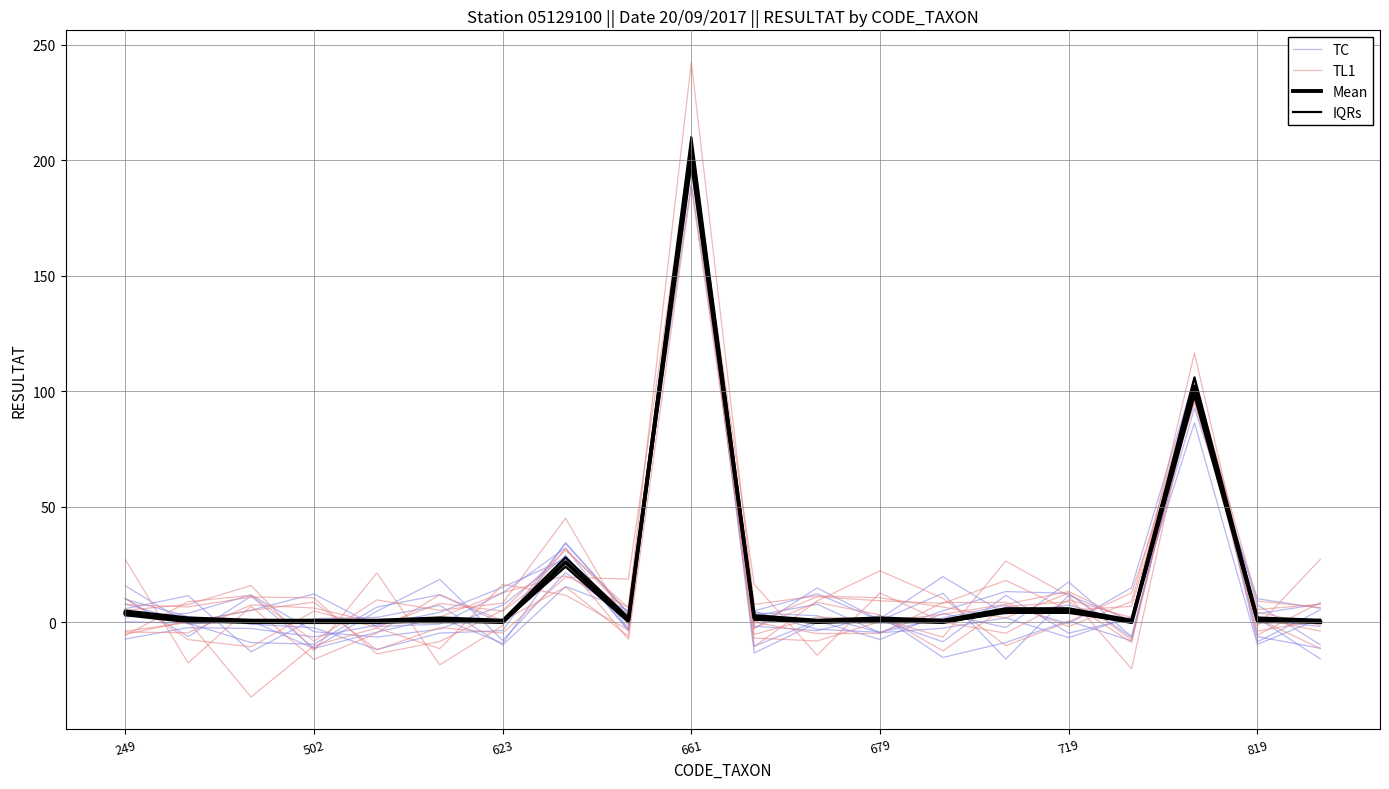

What is the value of the Mean point at the 16th from the left?

5.0